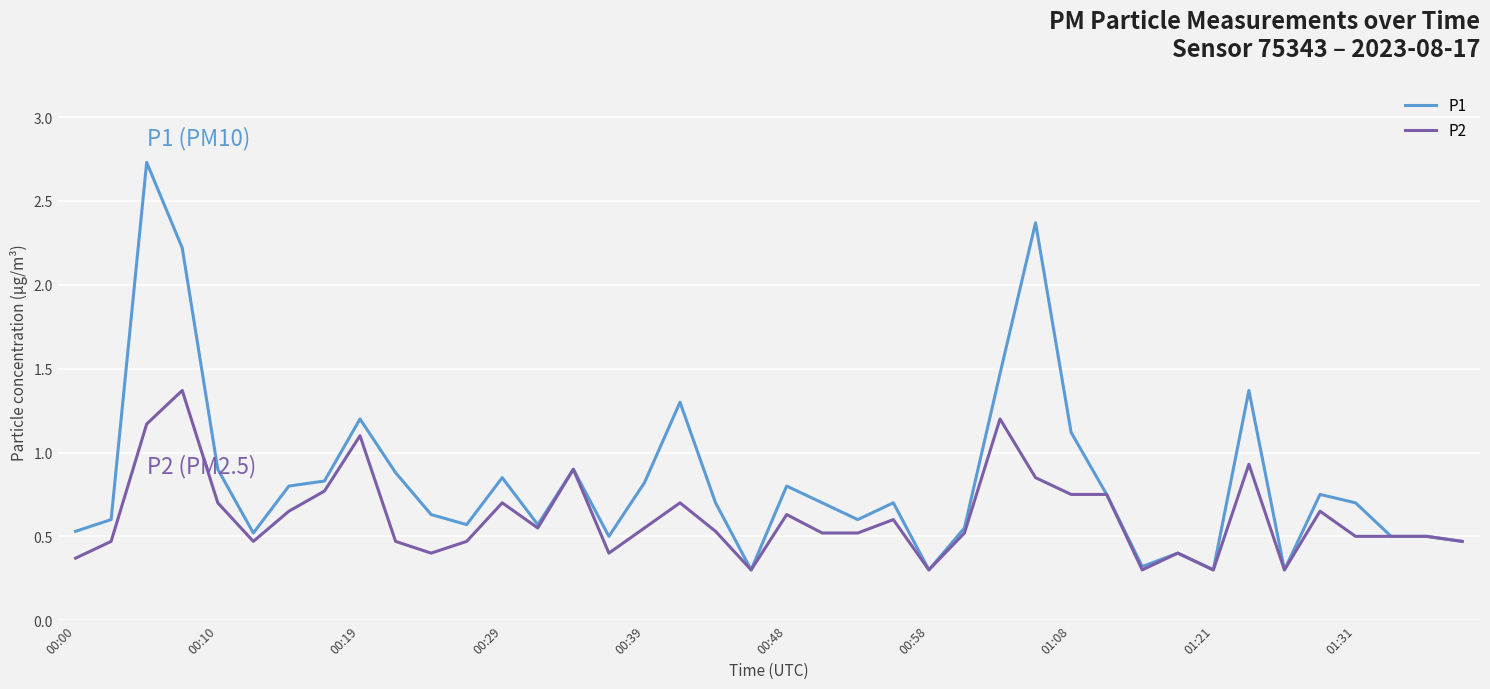

Which series has the largest total across all categories?

P1